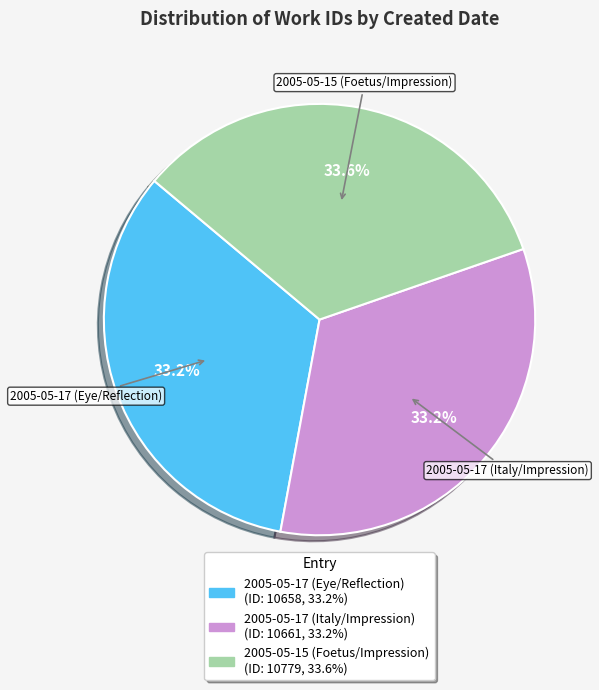

What is the ratio of the value at 2005-05-17 (Italy/Impression) to the value at 2005-05-17 (Eye/Reflection)?

1.0